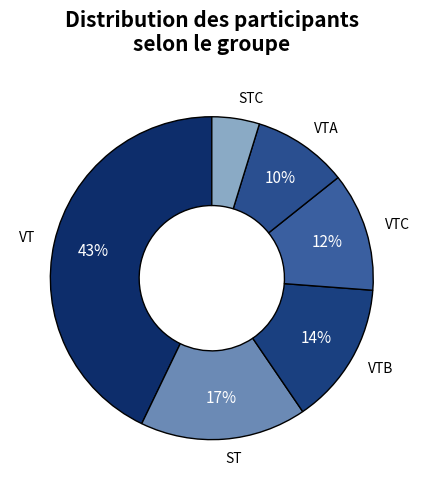

Do VTC and VTA together represent more than half of the pie?

No